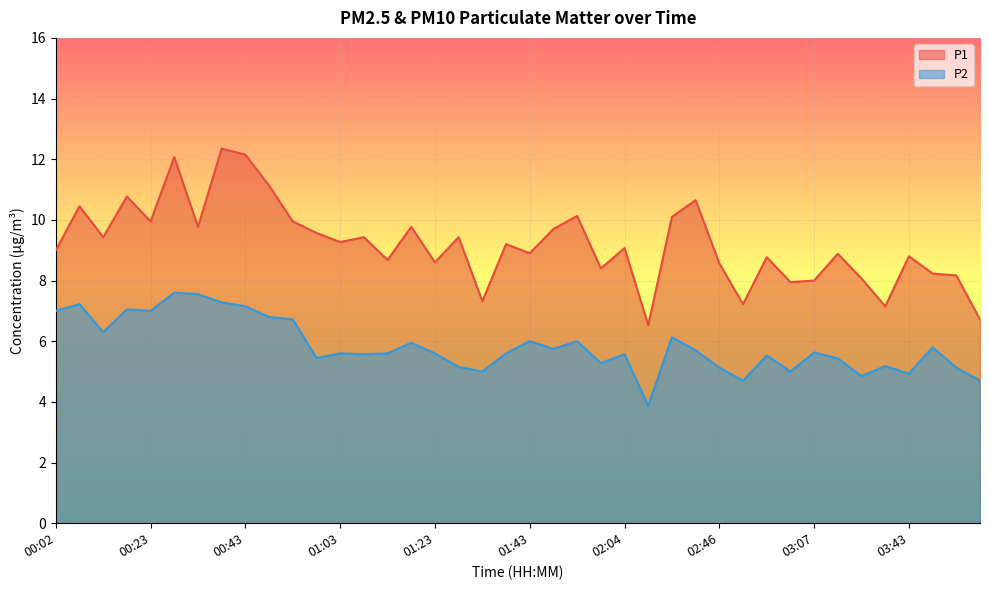

How many lines are shown in the chart?

2